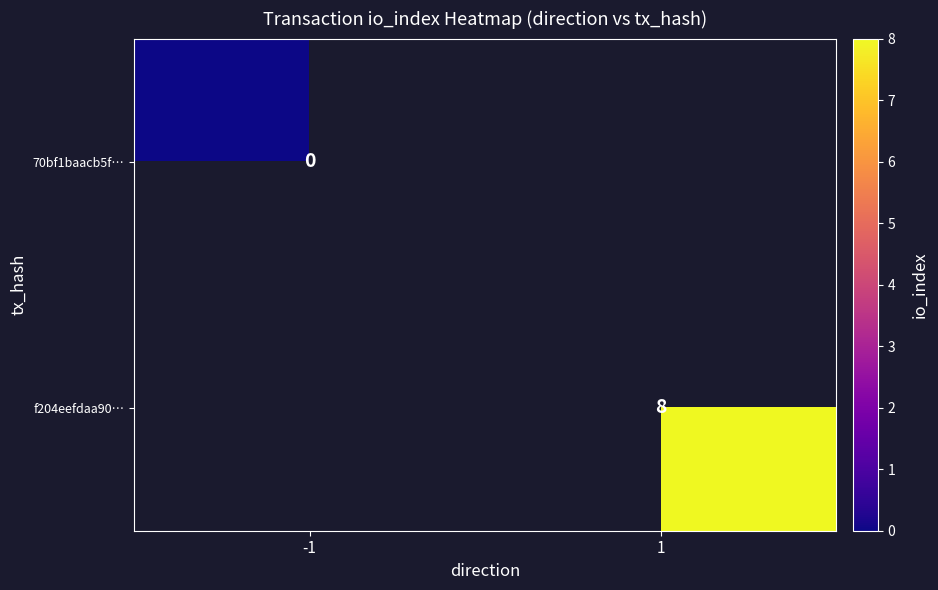

Which series has the widest spread of values?

70bf1baacb5f…